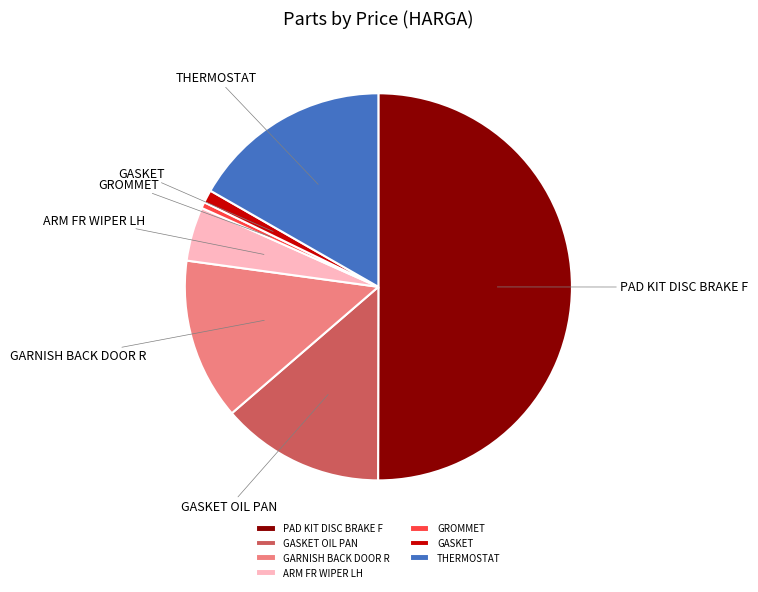

What is the smallest slice in the pie chart?

GROMMET